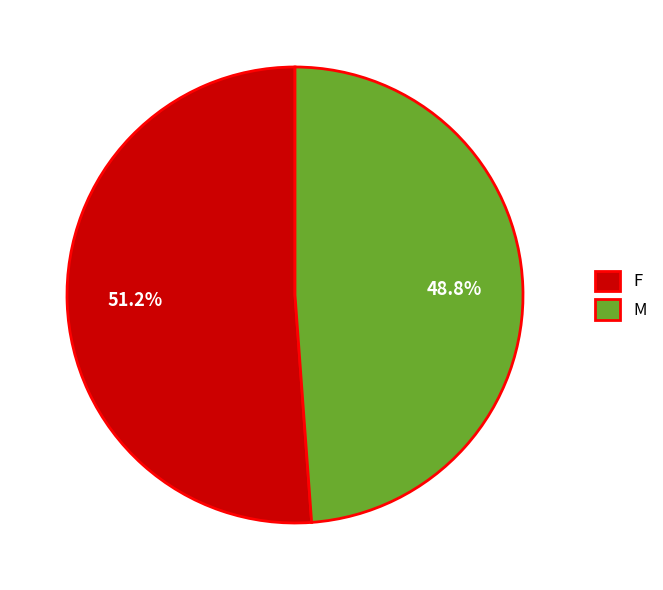

Do M and F together represent more than half of the pie?

Yes